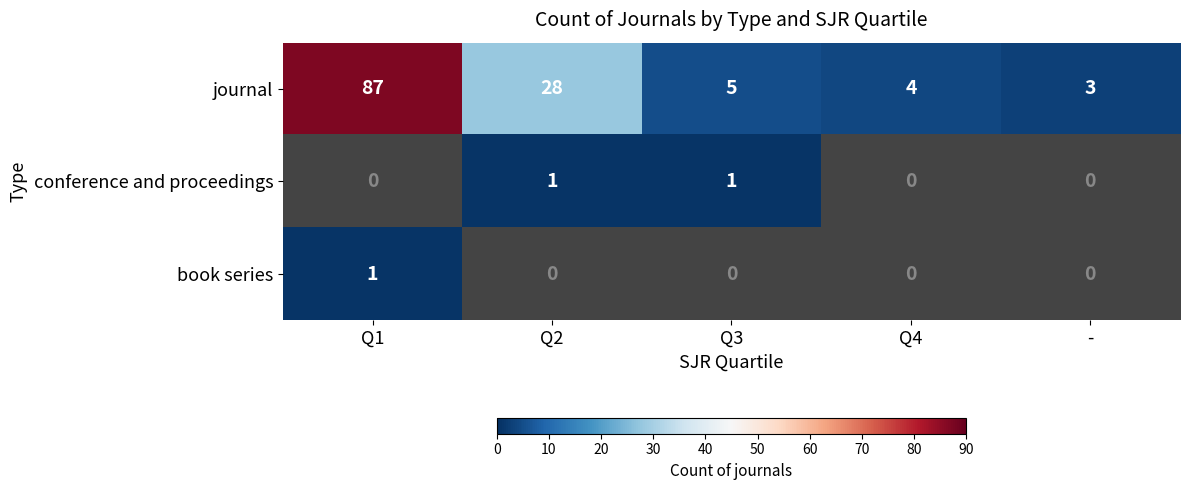

List the labels in order of journal value, largest first.

Q1, Q2, Q3, Q4, -